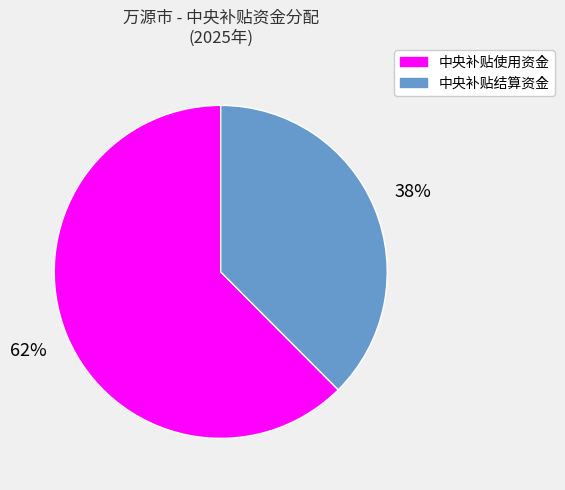

What percentage is the 中央补贴使用资金 slice, to the nearest percent?

62%